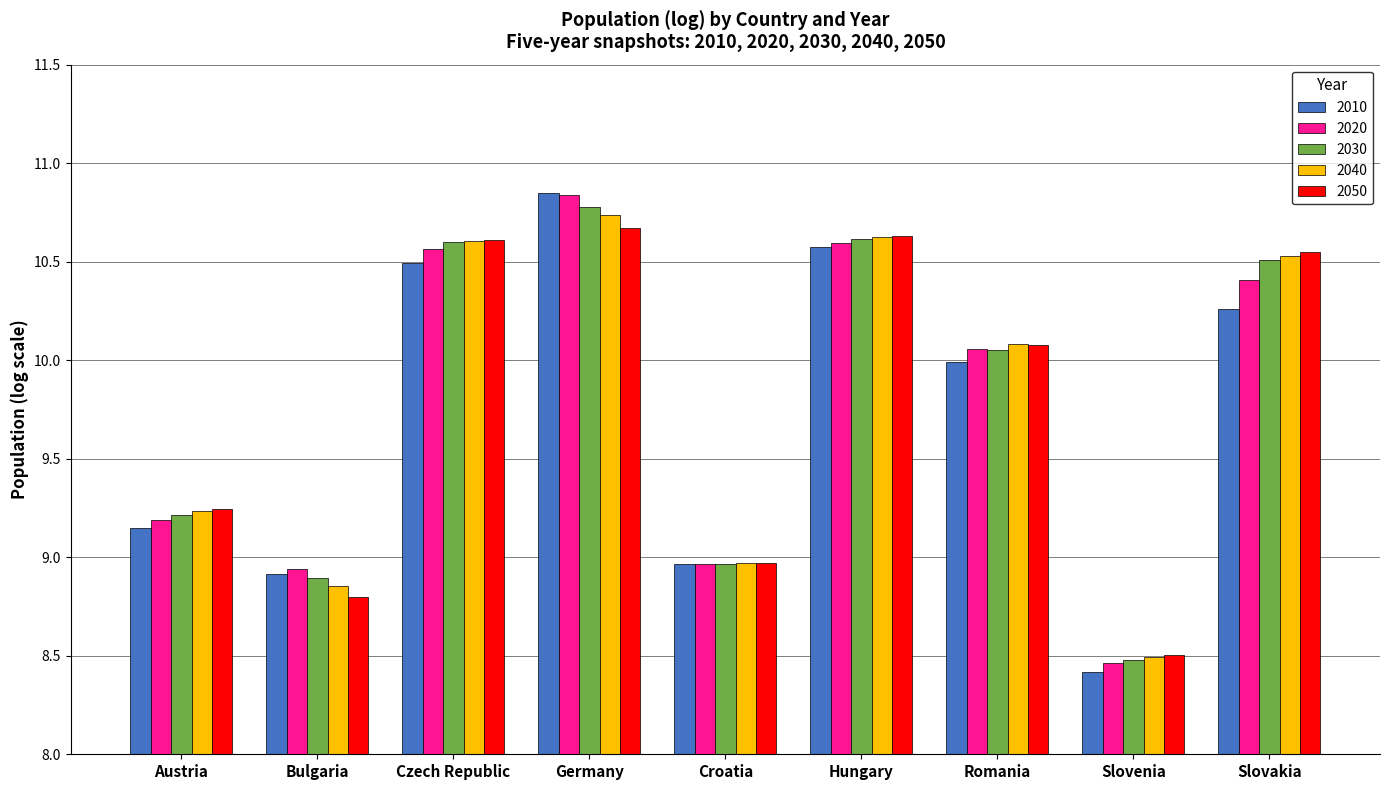

What is the sum of the 2020 values at Czech Republic and Austria?

19.8